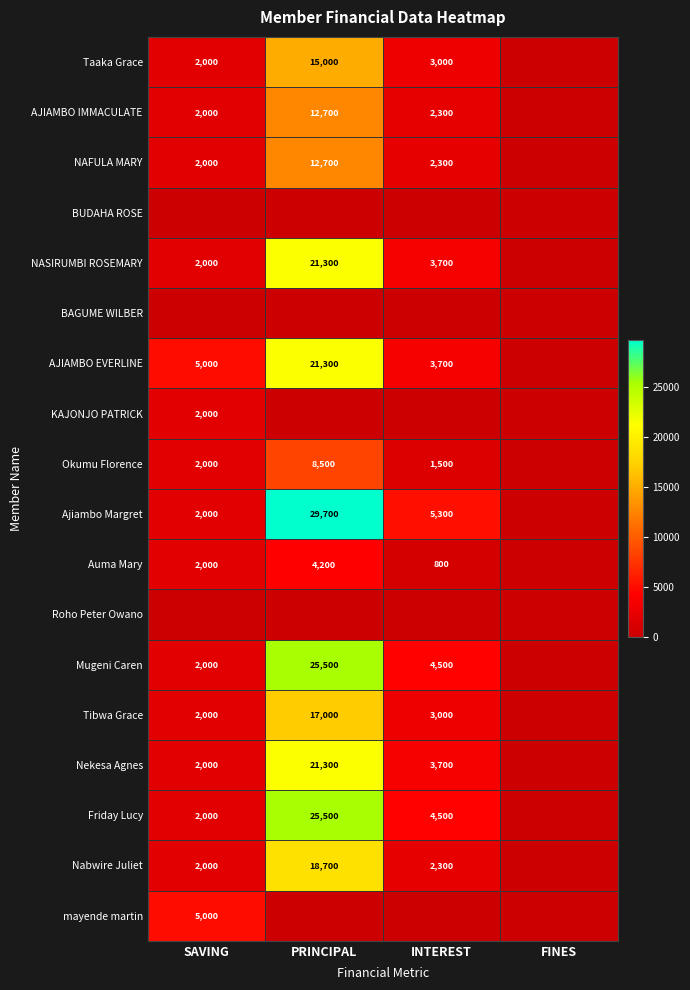

The value of Nabwire Juliet at INTEREST is 772. True or false?

False